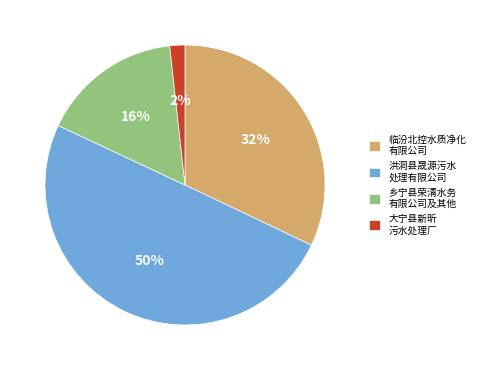

What is the largest slice in the pie chart?

洪洞县晟源污水 处理有限公司